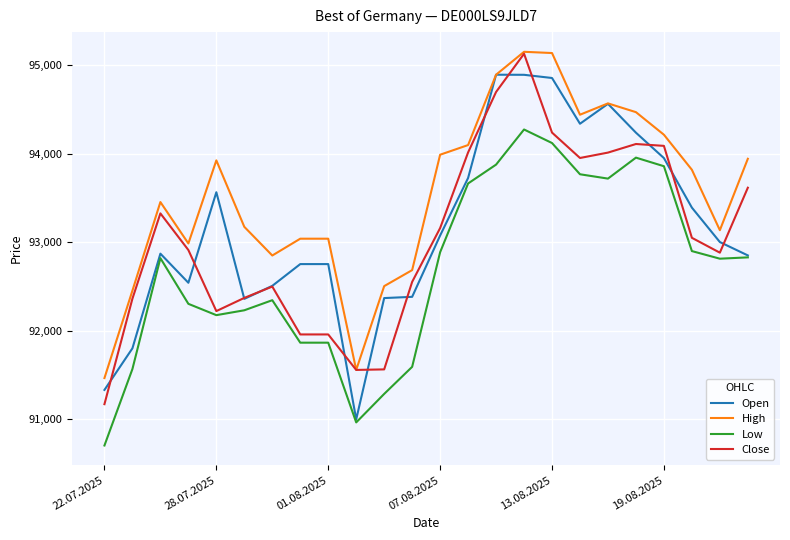

True or false: Close and Low cross at least once.

False